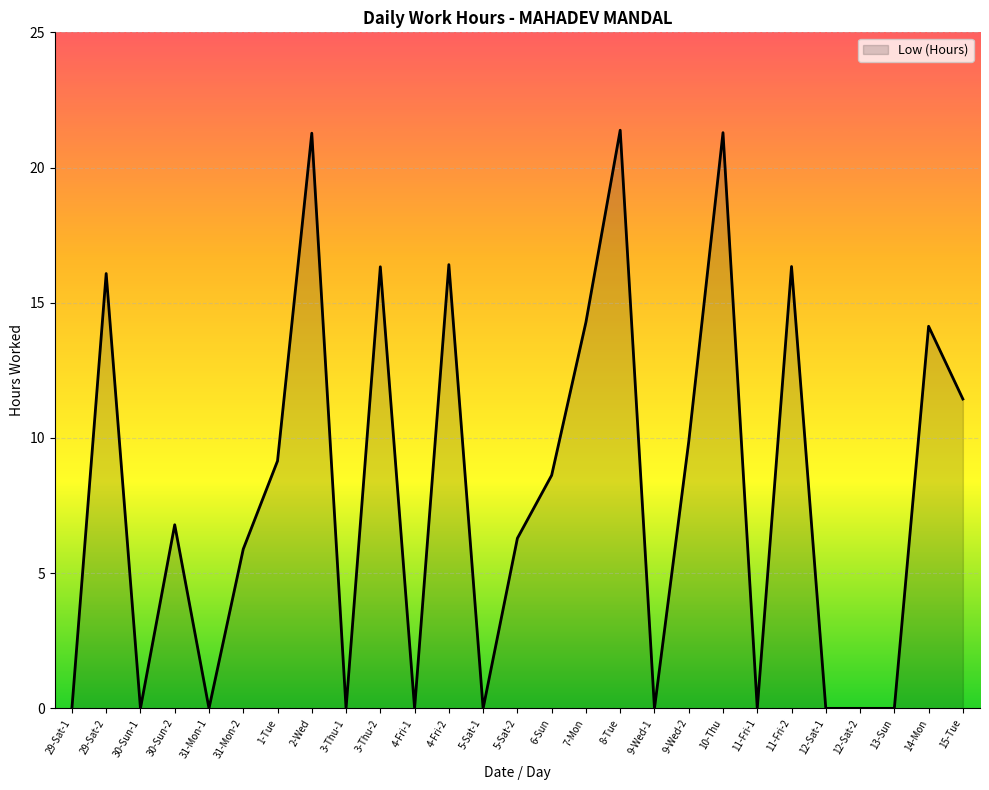

What is the change in value from 6-Sun to 8-Tue?

+12.8